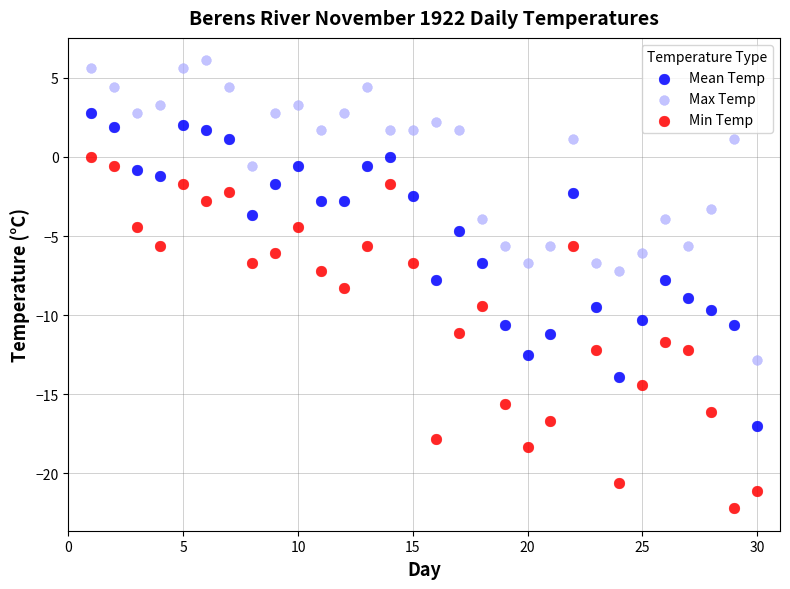

Across all data points, what is the range of Y values (max minus min)?

28.3